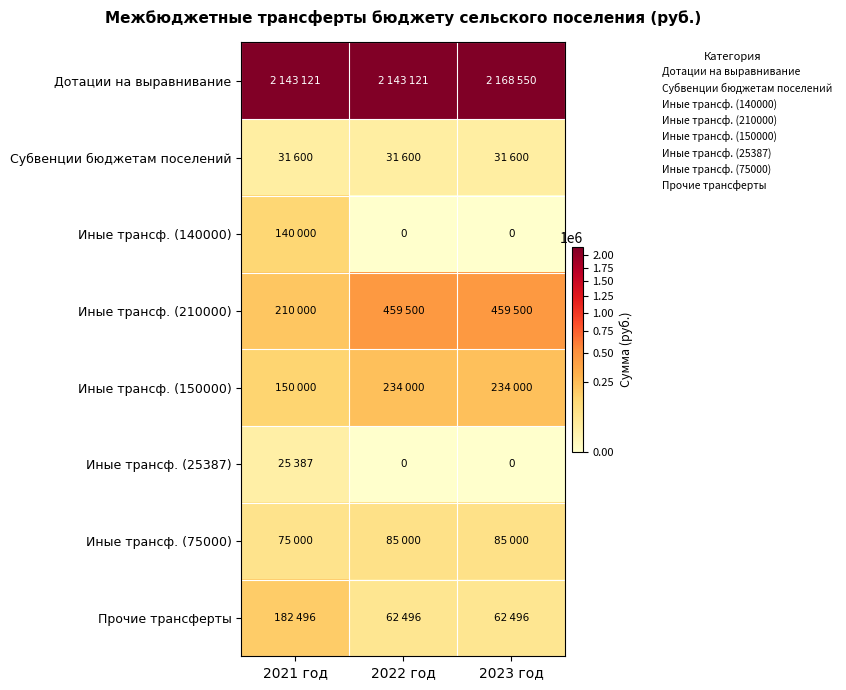

At which category is the sum across all series the highest?

2023 год